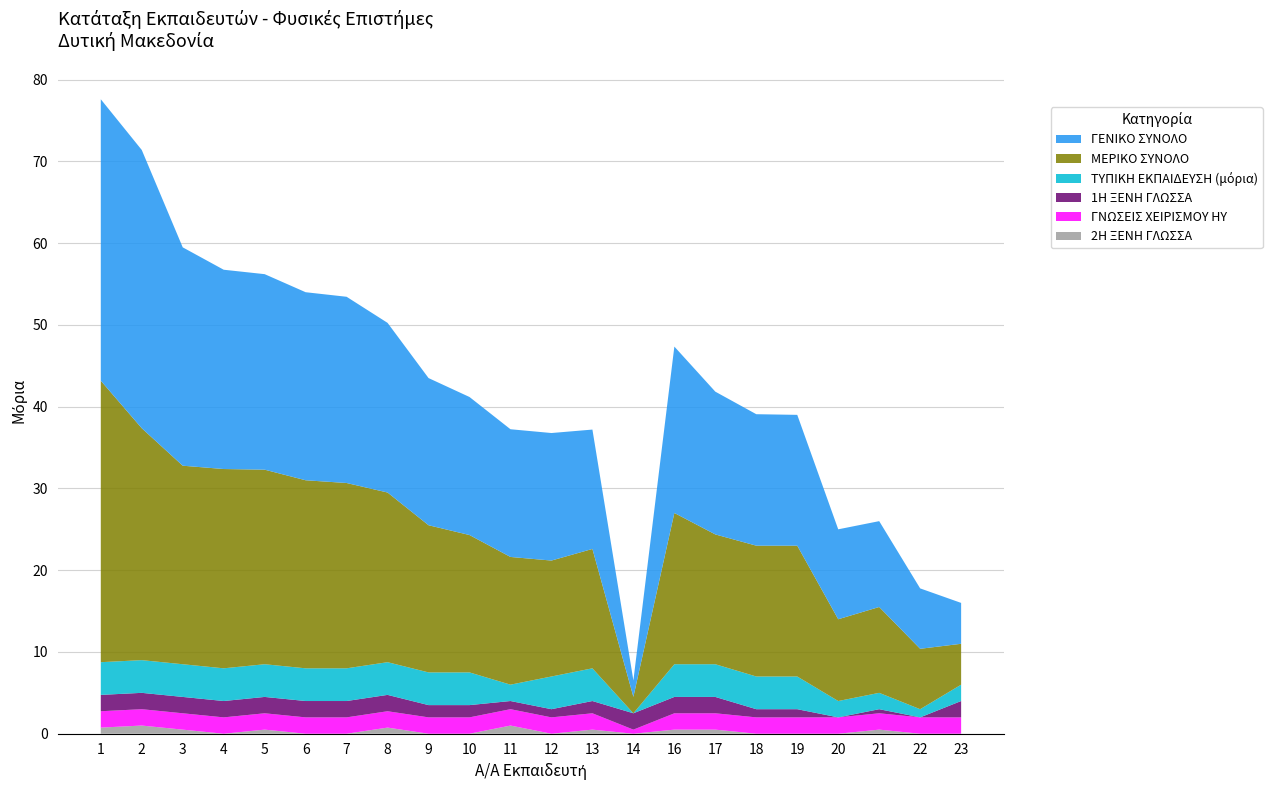

Reading right to left, what are all the values shown in this chart?

ΓΕΝΙΚΟ ΣΥΝΟΛΟ: 23=5.0	22=7.4	21=10.5	20=11.0	19=16.0	18=16.1	17=17.5	16=20.4	14=2.0	13=14.6	12=15.6	11=15.6	10=16.9	9=18.0	8=20.8	7=22.8	6=23.0	5=23.9	4=24.4	3=26.7	2=34.0	1=34.4
ΜΕΡΙΚΟ ΣΥΝΟΛΟ: 23=5.0	22=7.4	21=10.5	20=10.0	19=16.0	18=16.0	17=15.9	16=18.5	14=2.0	13=14.6	12=14.2	11=15.6	10=16.8	9=18.0	8=20.8	7=22.7	6=23.0	5=23.8	4=24.4	3=24.3	2=28.4	1=34.4
ΤΥΠΙΚΗ ΕΚΠΑΙΔΕΥΣΗ (μόρια): 23=2.0	22=1.0	21=2.0	20=2.0	19=4.0	18=4.0	17=4.0	16=4.0	14=0.0	13=4.0	12=4.0	11=2.0	10=4.0	9=4.0	8=4.0	7=4.0	6=4.0	5=4.0	4=4.0	3=4.0	2=4.0	1=4.0
1Η ΞΕΝΗ ΓΛΩΣΣΑ: 23=2.0	22=0.0	21=0.5	20=0.0	19=1.0	18=1.0	17=2.0	16=2.0	14=2.0	13=1.5	12=1.0	11=1.0	10=1.5	9=1.5	8=2.0	7=2.0	6=2.0	5=2.0	4=2.0	3=2.0	2=2.0	1=2.0
ΓΝΩΣΕΙΣ ΧΕΙΡΙΣΜΟΥ ΗΥ: 23=2.0	22=2.0	21=2.0	20=2.0	19=2.0	18=2.0	17=2.0	16=2.0	14=0.5	13=2.0	12=2.0	11=2.0	10=2.0	9=2.0	8=2.0	7=2.0	6=2.0	5=2.0	4=2.0	3=2.0	2=2.0	1=2.0
2Η ΞΕΝΗ ΓΛΩΣΣΑ: 23=0.0	22=0.0	21=0.5	20=0.0	19=0.0	18=0.0	17=0.5	16=0.5	14=0.0	13=0.5	12=0.0	11=1.0	10=0.0	9=0.0	8=0.8	7=0.0	6=0.0	5=0.5	4=0.0	3=0.5	2=1.0	1=0.8